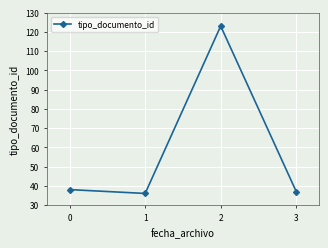

List the labels in order of value, smallest first.

1, 3, 0, 2